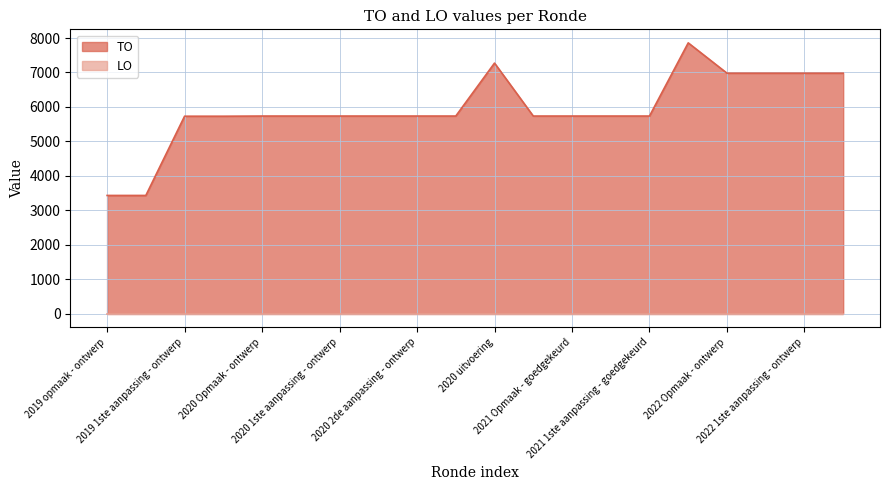

What is the sum of the values at 2021 1ste aanpassing - ontwerp and 2020 2de aanpassing - ontwerp?

11470